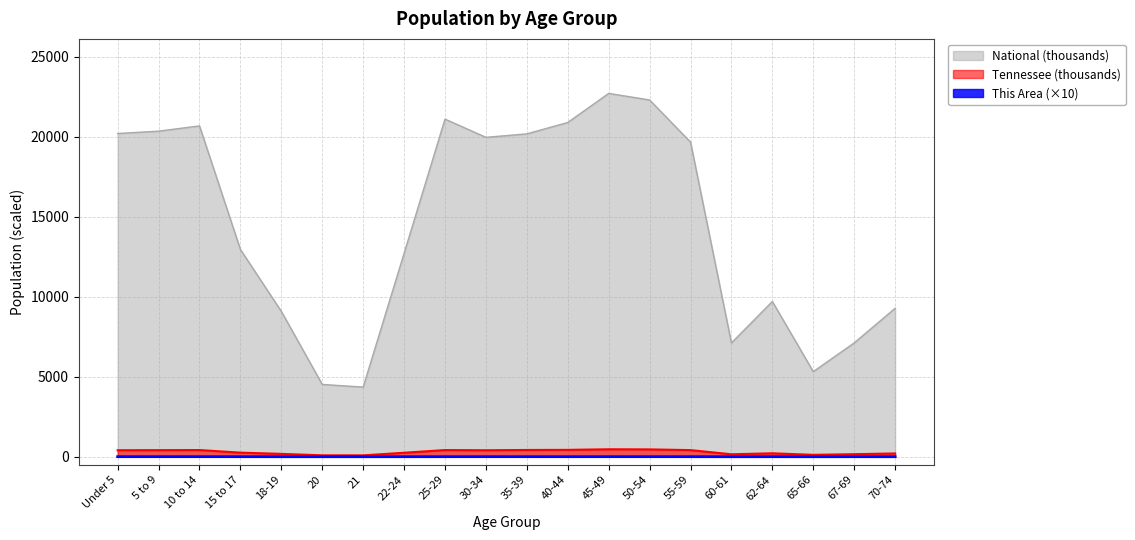

What is the label of the 6th point from the right?

55-59